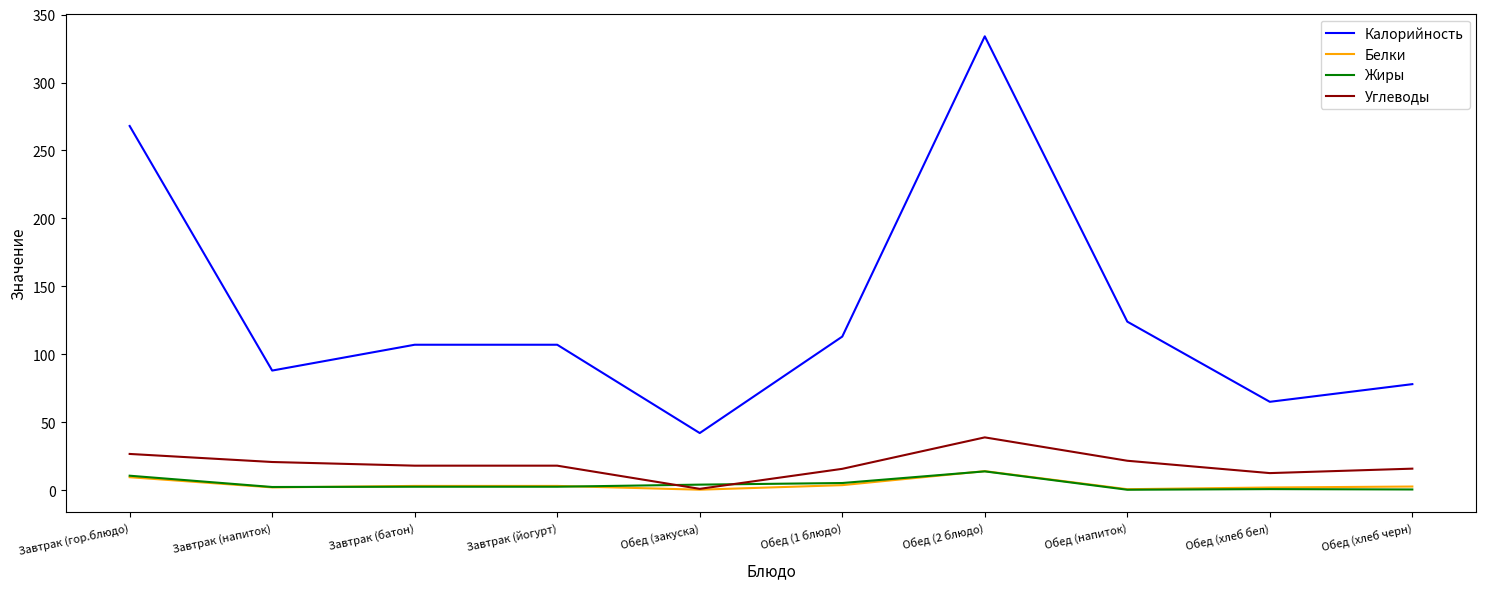

Is it true that Калорийность equals 107.0 at Завтрак (батон)?

True